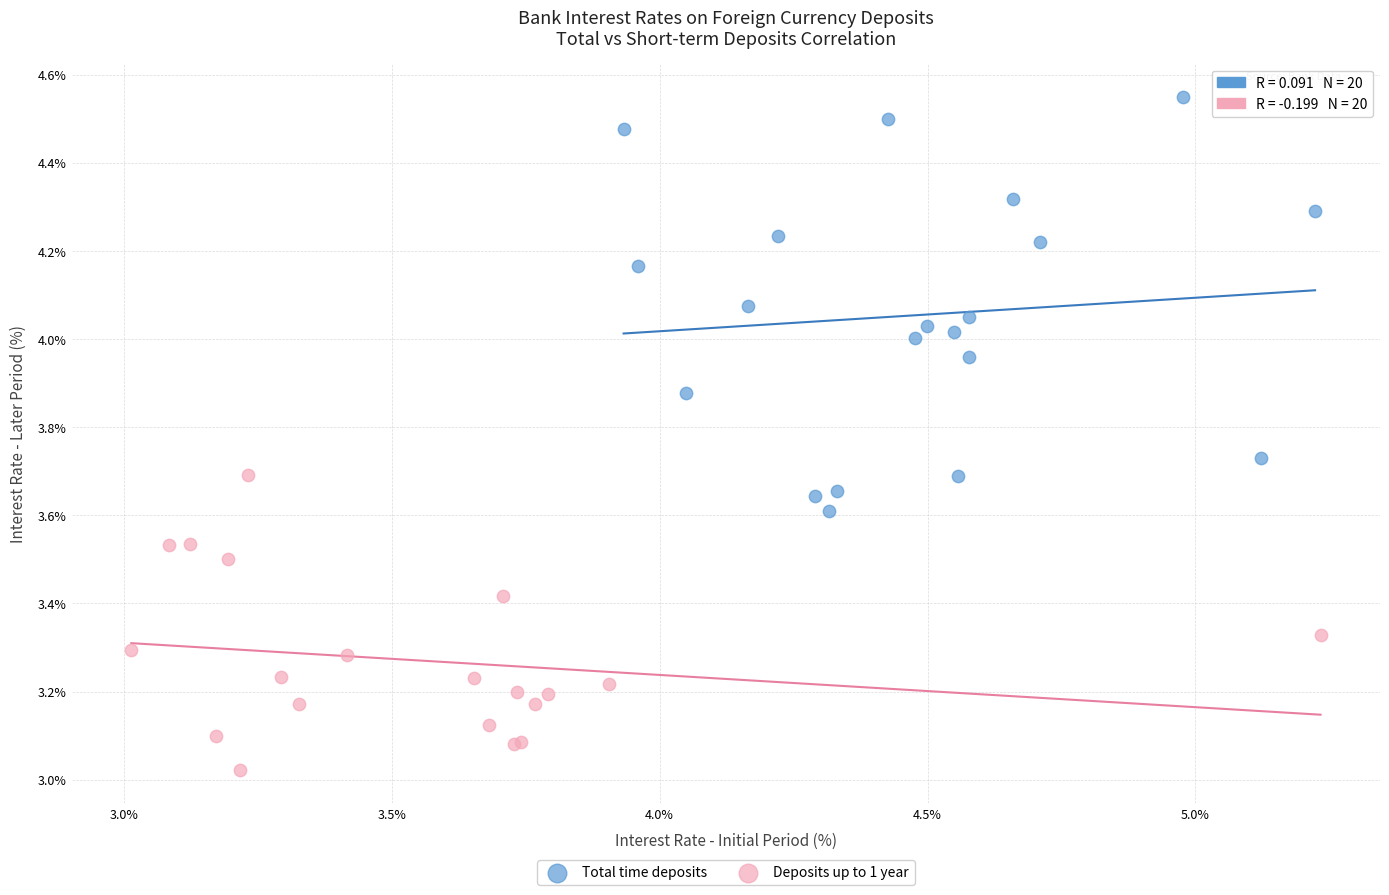

Which series contains the highest Y value?

Total time deposits